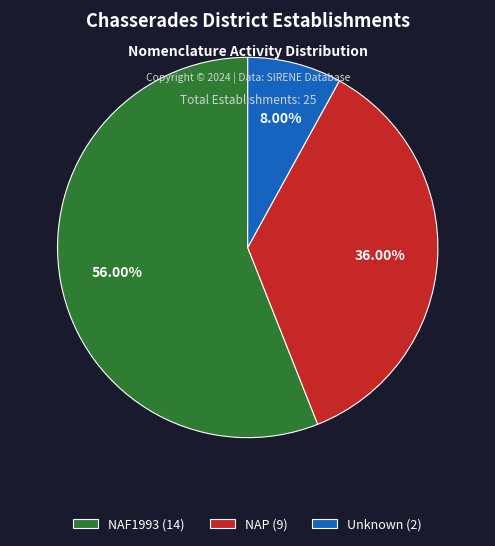

Does any single category account for the majority?

Yes